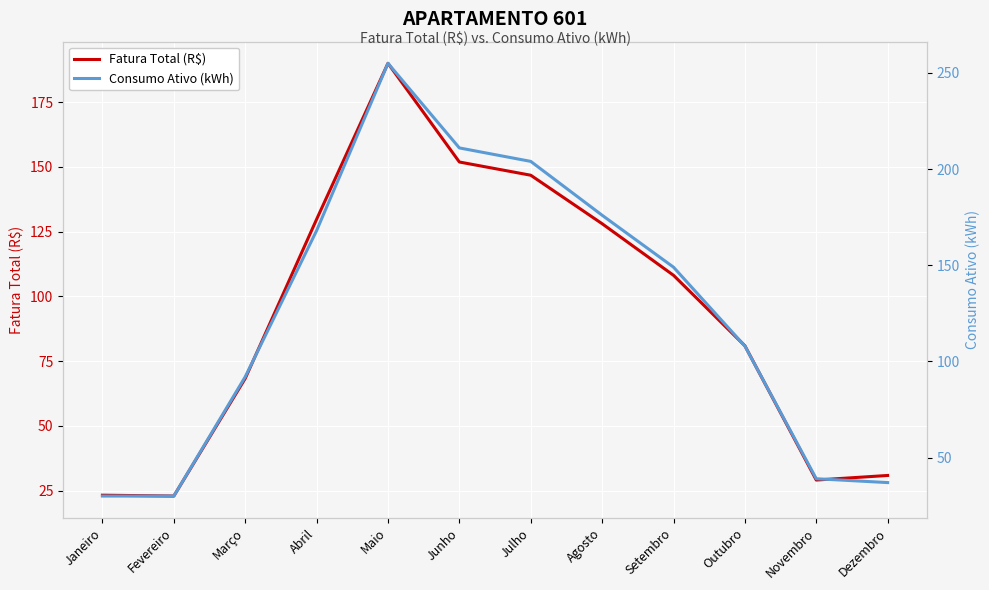

In Fatura Total (R$), how many points are lower than both neighbors (excluding endpoints)?

2